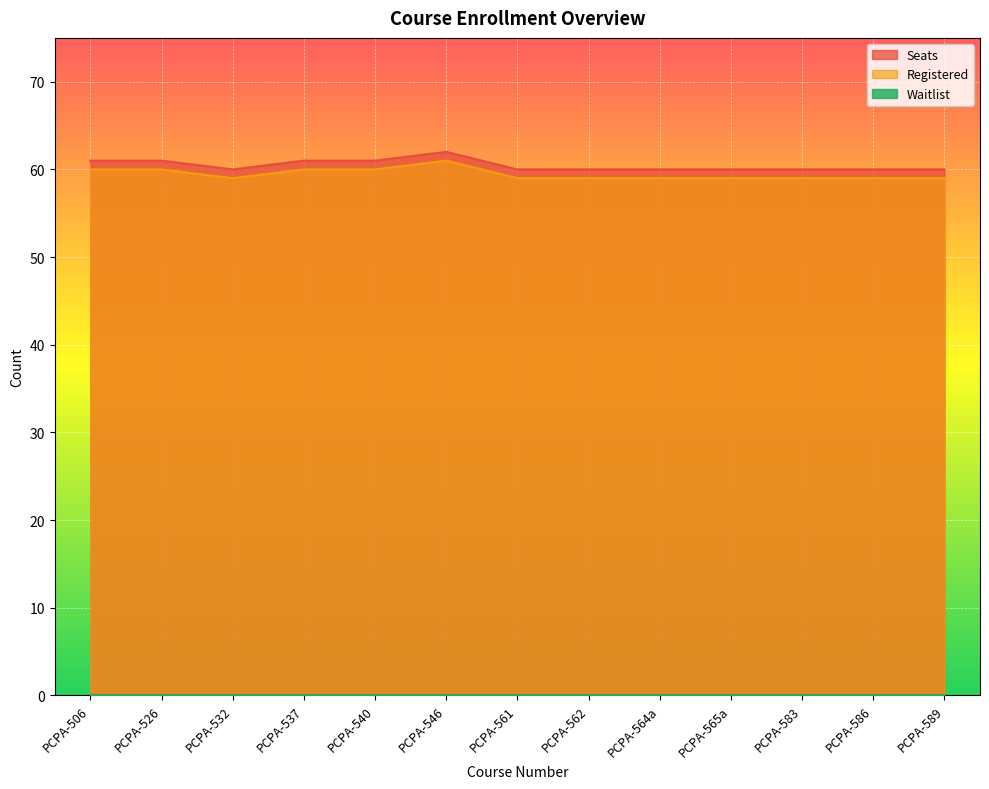

Reading left to right, extract all data points from this chart.

Seats: PCPA-506=61	PCPA-526=61	PCPA-532=60	PCPA-537=61	PCPA-540=61	PCPA-546=62	PCPA-561=60	PCPA-562=60	PCPA-564a=60	PCPA-565a=60	PCPA-583=60	PCPA-586=60	PCPA-589=60
Registered: PCPA-506=60	PCPA-526=60	PCPA-532=59	PCPA-537=60	PCPA-540=60	PCPA-546=61	PCPA-561=59	PCPA-562=59	PCPA-564a=59	PCPA-565a=59	PCPA-583=59	PCPA-586=59	PCPA-589=59